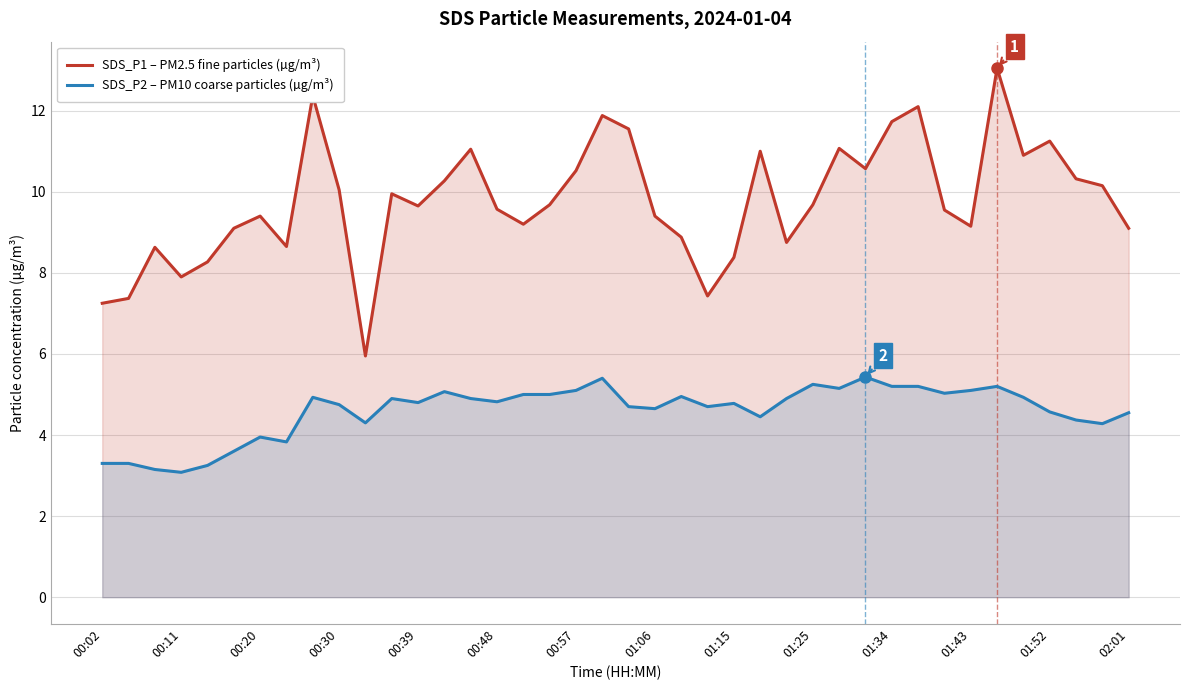

What is the value of the SDS_P1 – PM2.5 fine particles (µg/m³) point at the 14th from the left?

10.3